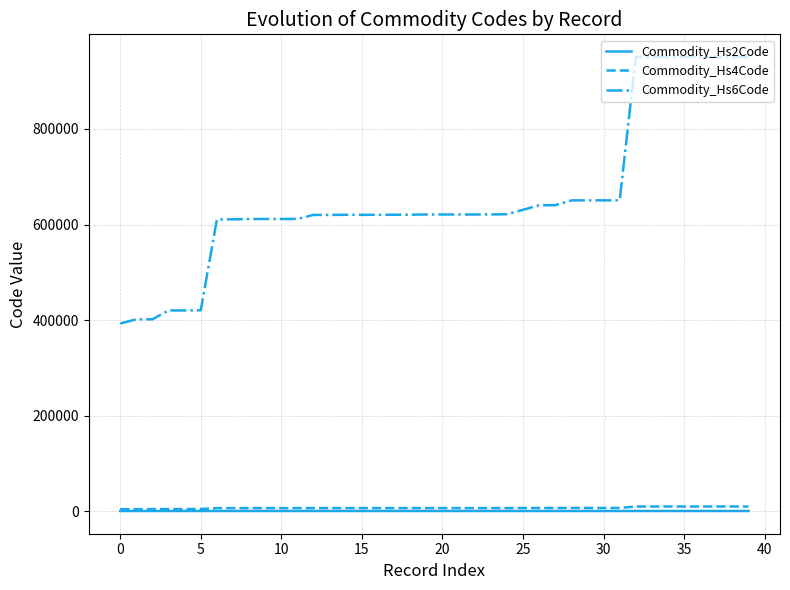

Which series has the largest total across all categories?

Commodity_Hs6Code